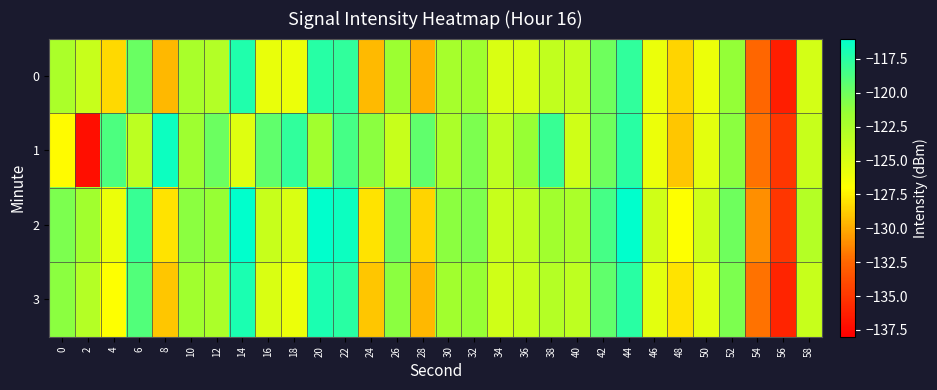

Rank the series by their average value, from highest to lowest.

2, 1, 3, 0